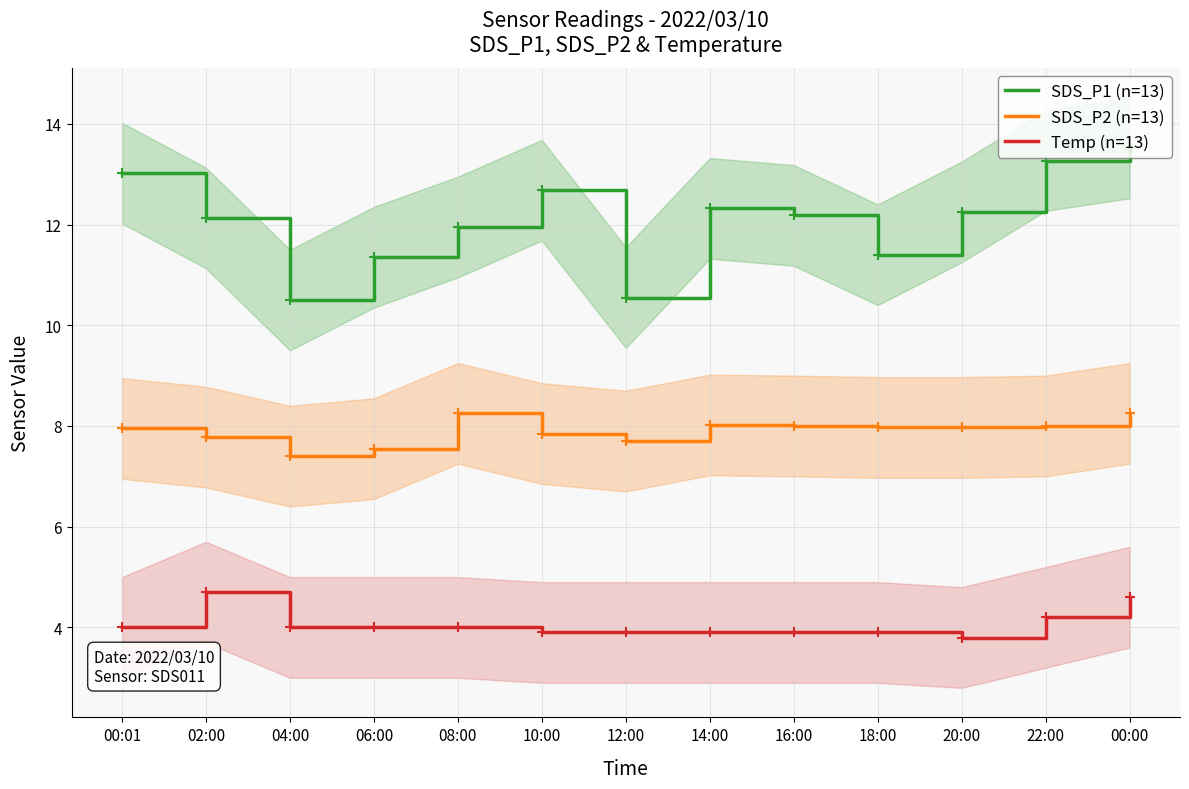

True or false: SDS_P1 (n=13) has a value of 12.2 at 16:00.

True